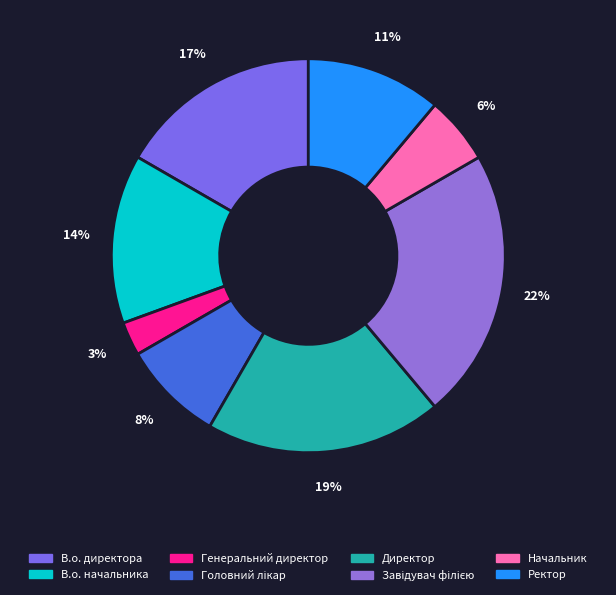

Rank the categories by value from lowest to highest.

Генеральний директор, Начальник, Головний лікар, Ректор, В.о. начальника, В.о. директора, Директор, Завідувач філією